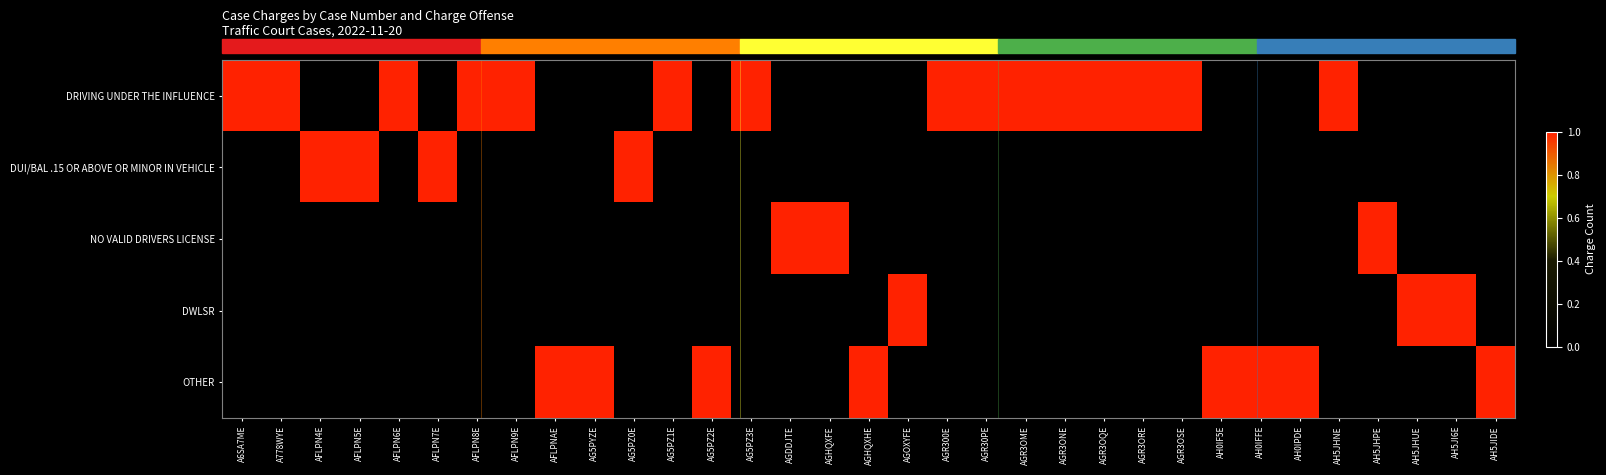

Reading right to left, what are all the values shown in this chart?

DRIVING UNDER THE INFLUENCE: AH5JIDE=0	AH5JI6E=0	AH5JHUE=0	AH5JHPE=0	AH5JHNE=1	AH0IPDE=0	AH0IFFE=0	AH0IF5E=0	AGR3OSE=1	AGR3ORE=1	AGR3OQE=1	AGR3ONE=1	AGR3OME=1	AGR30PE=1	AGR300E=1	AGOXYFE=0	AGHQXHE=0	AGHQXFE=0	AGDDJTE=0	AG5PZ3E=1	AG5PZ2E=0	AG5PZ1E=1	AG5PZ0E=0	AG5PYZE=0	AFLPNAE=0	AFLPN9E=1	AFLPN8E=1	AFLPN7E=0	AFLPN6E=1	AFLPN5E=0	AFLPN4E=0	A778WYE=1	A6SA7ME=1
DUI/BAL .15 OR ABOVE OR MINOR IN VEHICLE: AH5JIDE=0	AH5JI6E=0	AH5JHUE=0	AH5JHPE=0	AH5JHNE=0	AH0IPDE=0	AH0IFFE=0	AH0IF5E=0	AGR3OSE=0	AGR3ORE=0	AGR3OQE=0	AGR3ONE=0	AGR3OME=0	AGR30PE=0	AGR300E=0	AGOXYFE=0	AGHQXHE=0	AGHQXFE=0	AGDDJTE=0	AG5PZ3E=0	AG5PZ2E=0	AG5PZ1E=0	AG5PZ0E=1	AG5PYZE=0	AFLPNAE=0	AFLPN9E=0	AFLPN8E=0	AFLPN7E=1	AFLPN6E=0	AFLPN5E=1	AFLPN4E=1	A778WYE=0	A6SA7ME=0
NO VALID DRIVERS LICENSE: AH5JIDE=0	AH5JI6E=0	AH5JHUE=0	AH5JHPE=1	AH5JHNE=0	AH0IPDE=0	AH0IFFE=0	AH0IF5E=0	AGR3OSE=0	AGR3ORE=0	AGR3OQE=0	AGR3ONE=0	AGR3OME=0	AGR30PE=0	AGR300E=0	AGOXYFE=0	AGHQXHE=0	AGHQXFE=1	AGDDJTE=1	AG5PZ3E=0	AG5PZ2E=0	AG5PZ1E=0	AG5PZ0E=0	AG5PYZE=0	AFLPNAE=0	AFLPN9E=0	AFLPN8E=0	AFLPN7E=0	AFLPN6E=0	AFLPN5E=0	AFLPN4E=0	A778WYE=0	A6SA7ME=0
DWLSR: AH5JIDE=0	AH5JI6E=1	AH5JHUE=1	AH5JHPE=0	AH5JHNE=0	AH0IPDE=0	AH0IFFE=0	AH0IF5E=0	AGR3OSE=0	AGR3ORE=0	AGR3OQE=0	AGR3ONE=0	AGR3OME=0	AGR30PE=0	AGR300E=0	AGOXYFE=1	AGHQXHE=0	AGHQXFE=0	AGDDJTE=0	AG5PZ3E=0	AG5PZ2E=0	AG5PZ1E=0	AG5PZ0E=0	AG5PYZE=0	AFLPNAE=0	AFLPN9E=0	AFLPN8E=0	AFLPN7E=0	AFLPN6E=0	AFLPN5E=0	AFLPN4E=0	A778WYE=0	A6SA7ME=0
OTHER: AH5JIDE=1	AH5JI6E=0	AH5JHUE=0	AH5JHPE=0	AH5JHNE=0	AH0IPDE=1	AH0IFFE=1	AH0IF5E=1	AGR3OSE=0	AGR3ORE=0	AGR3OQE=0	AGR3ONE=0	AGR3OME=0	AGR30PE=0	AGR300E=0	AGOXYFE=0	AGHQXHE=1	AGHQXFE=0	AGDDJTE=0	AG5PZ3E=0	AG5PZ2E=1	AG5PZ1E=0	AG5PZ0E=0	AG5PYZE=1	AFLPNAE=1	AFLPN9E=0	AFLPN8E=0	AFLPN7E=0	AFLPN6E=0	AFLPN5E=0	AFLPN4E=0	A778WYE=0	A6SA7ME=0